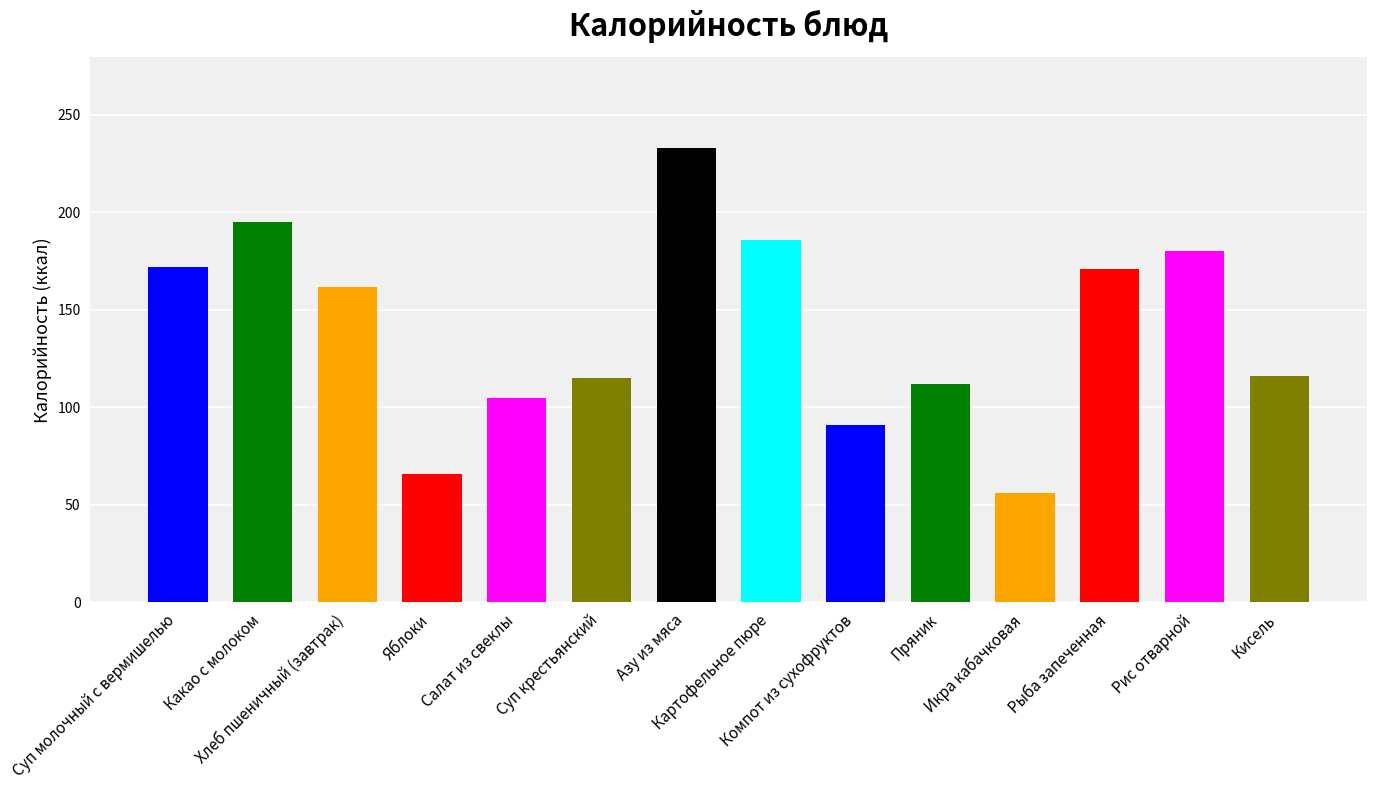

What is the difference between the second highest and second lowest values?

129.0